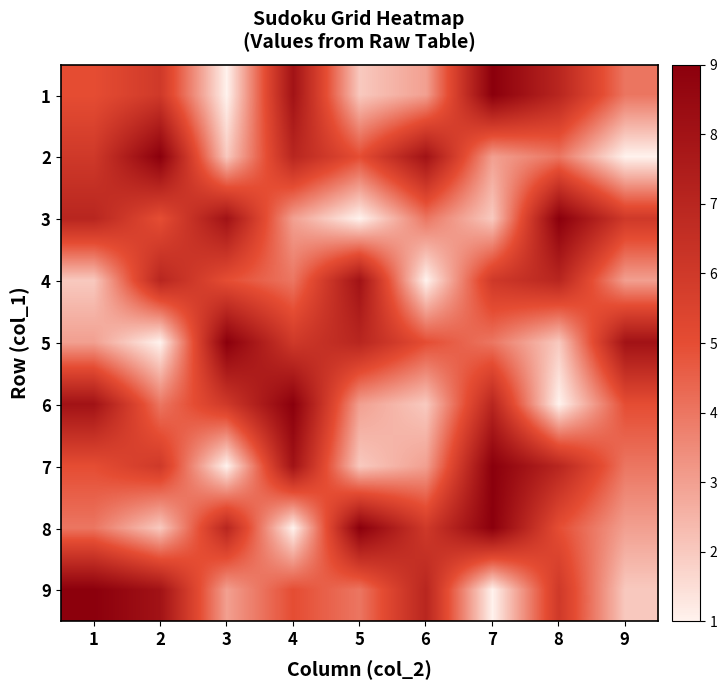

List the series in order of their peak value, lowest first.

4, 1, 2, 3, 5, 6, 7, 8, 9